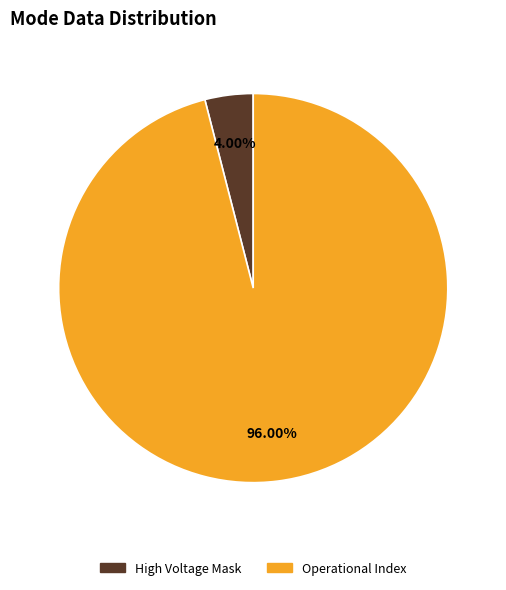

How many slices are in this pie chart?

2